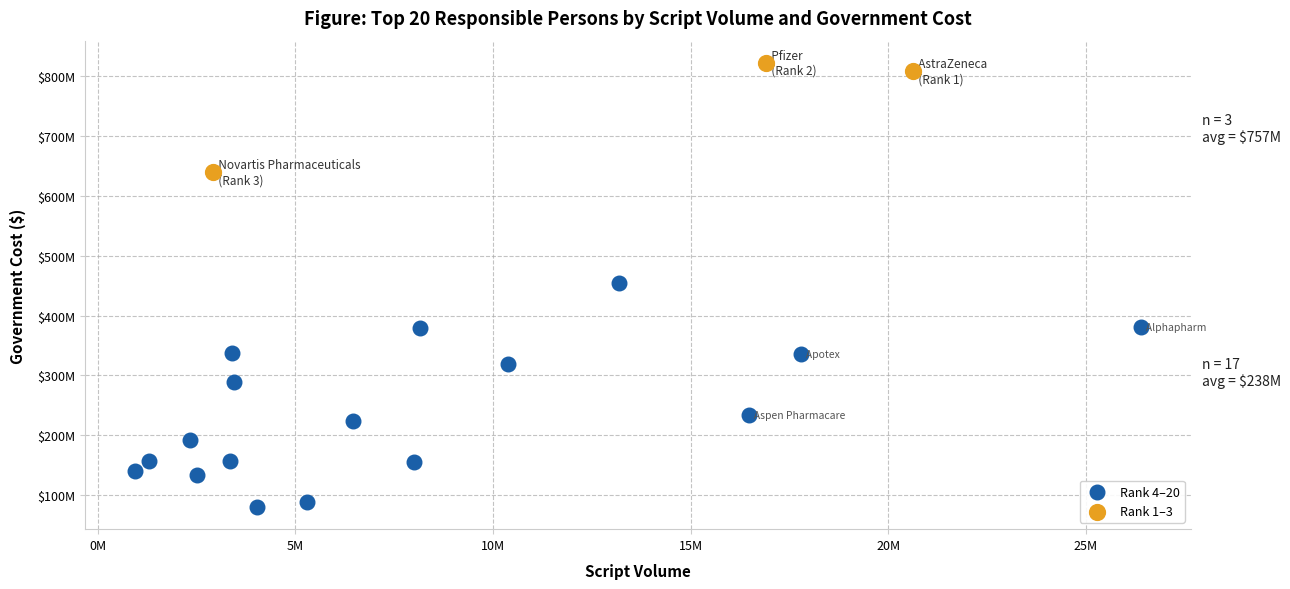

What are all the series names shown in the legend?

Rank 4–20, Rank 1–3